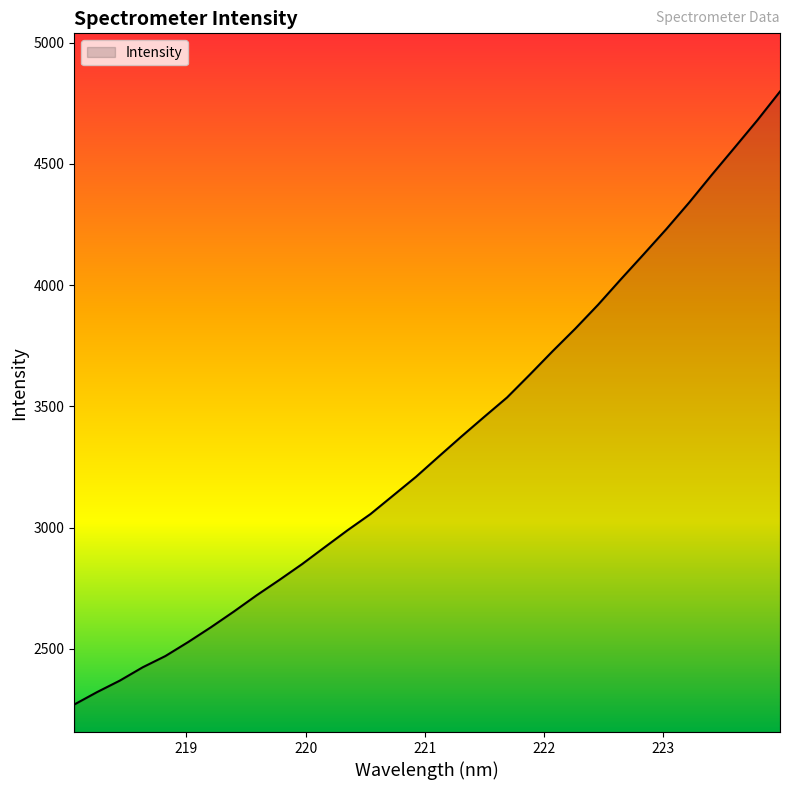

What is the difference between the maximum and minimum values?

2528.0